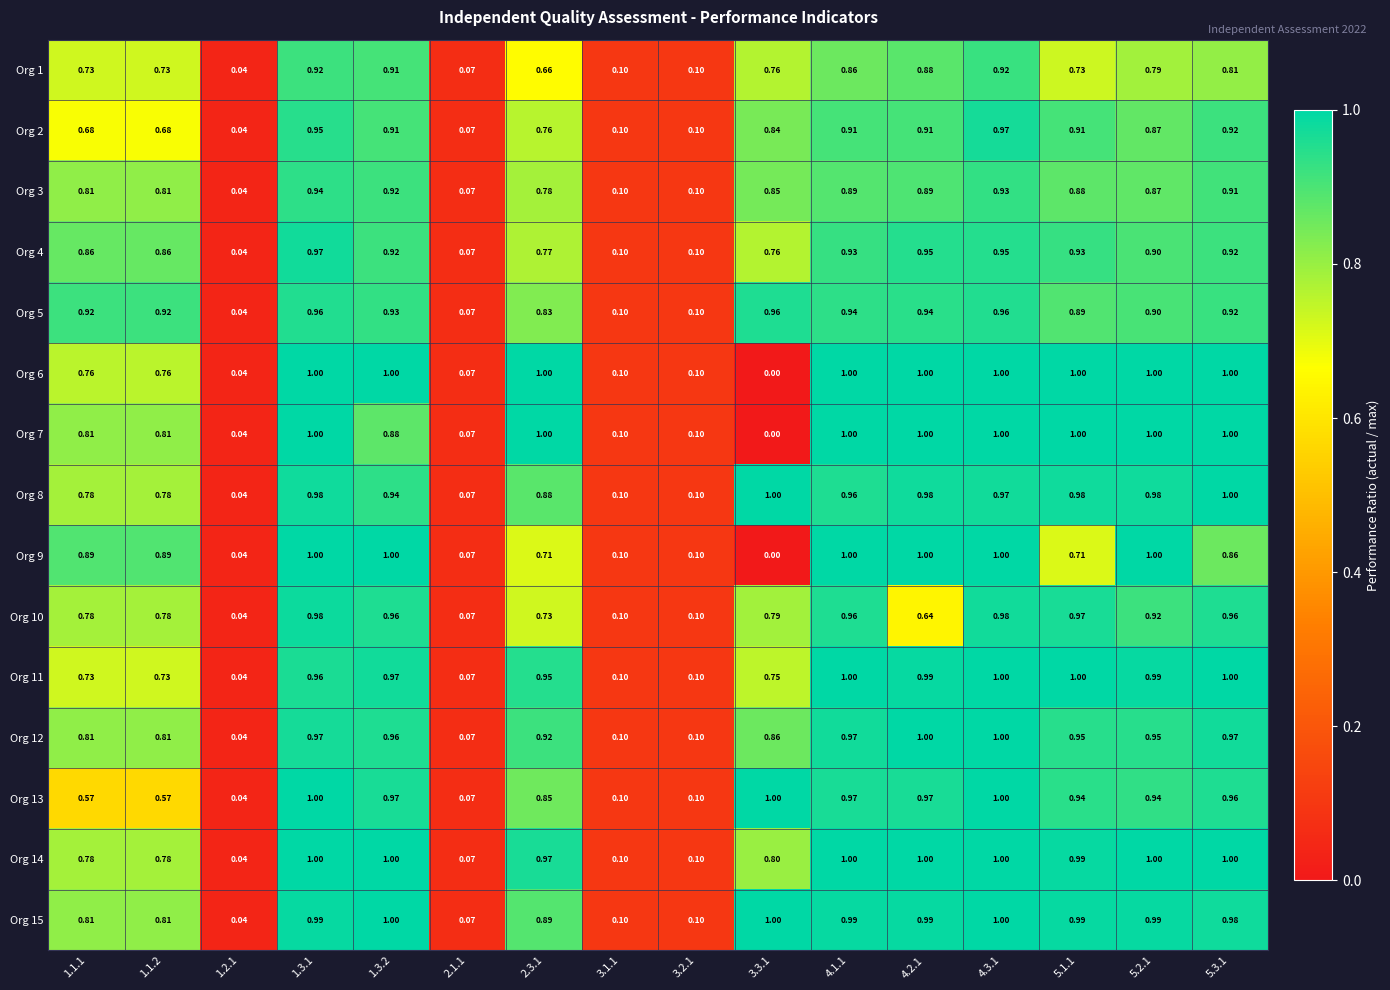

At 2.1.1, list the series in order from smallest to largest.

Org 1, Org 2, Org 3, Org 4, Org 5, Org 6, Org 7, Org 8, Org 9, Org 10, Org 11, Org 12, Org 13, Org 14, Org 15